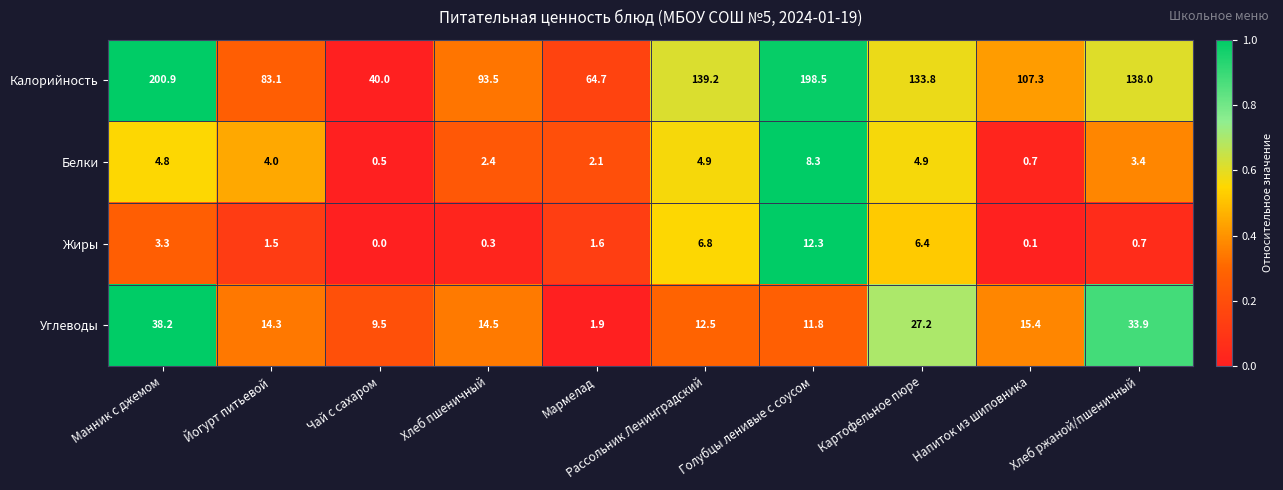

The value of Калорийность at Картофельное пюре is 133.8. True or false?

True